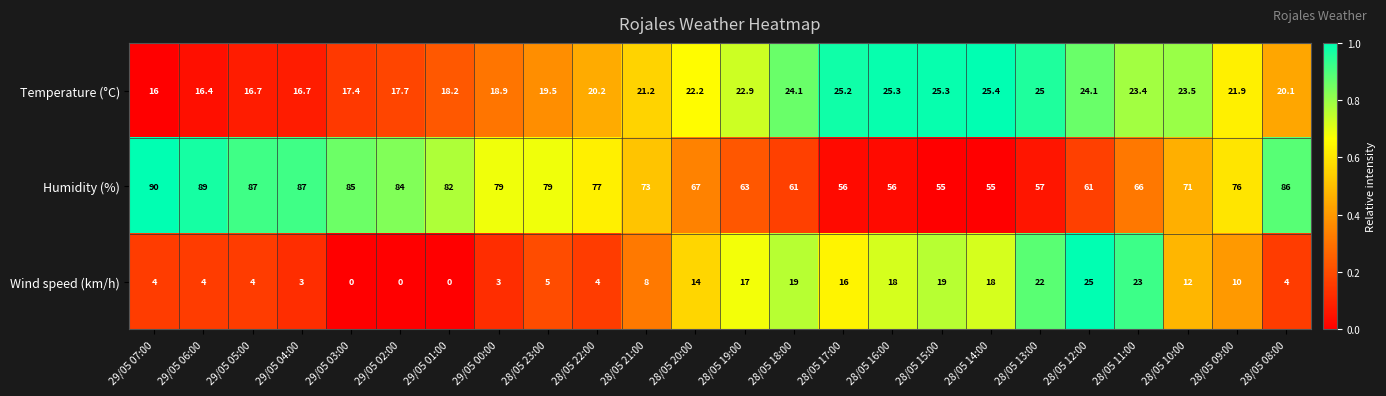

List the series in order of their peak value, lowest first.

Wind speed (km/h), Temperature (°C), Humidity (%)